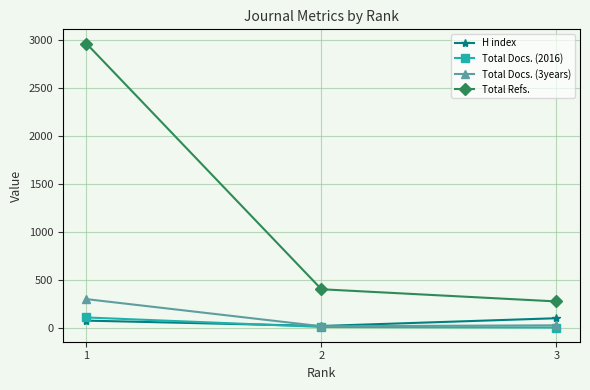

Is this an area chart (filled region under the line)?

No